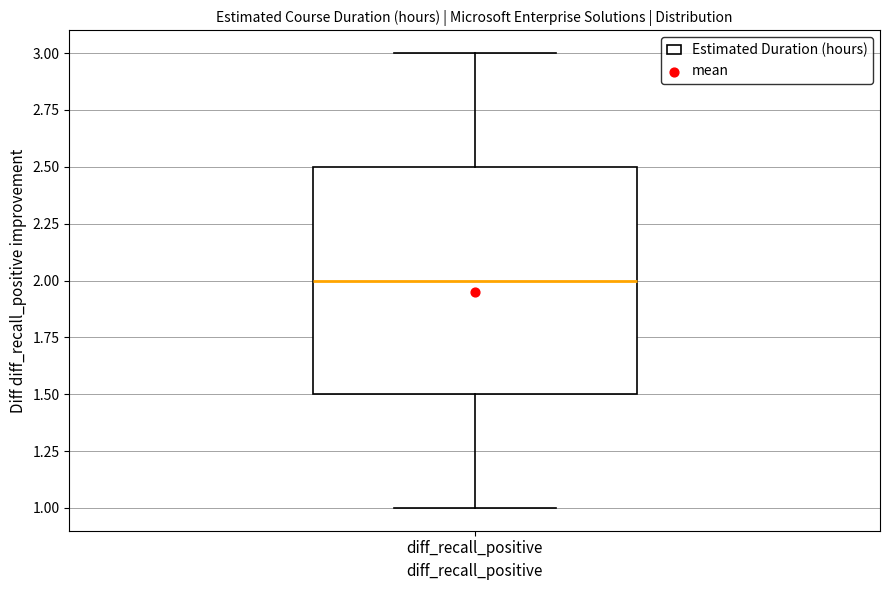

Read this box plot against the y-axis: the position of the median line, the range covered by the box, and the ends of both whiskers. The values are not printed on the chart, so give them approximately, as read against the axis.

median 2.0, box 1.5 to 2.5, whiskers 1.0 to 3.0